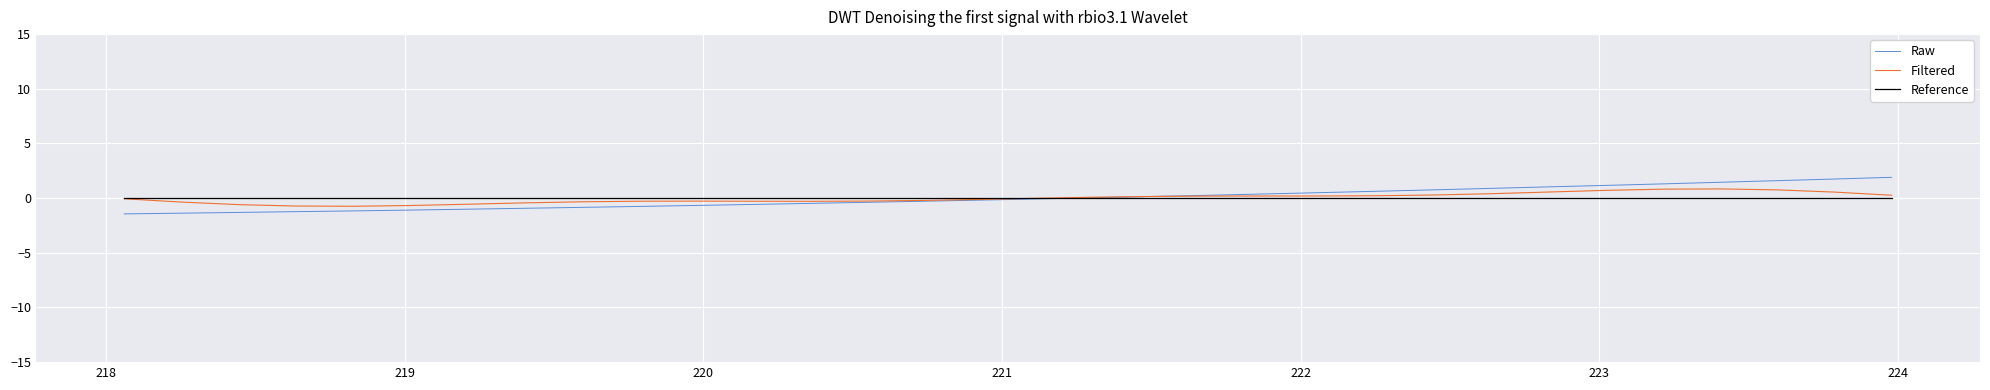

What is the minimum value for Raw?

-1.4